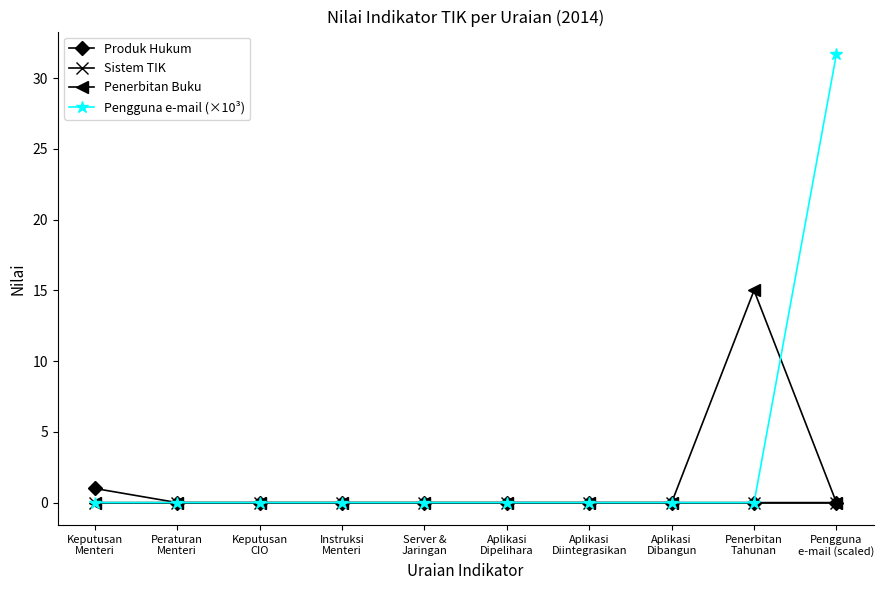

Is it true that Pengguna e-mail (×10³) equals 0.0 at Keputusan
CIO?

True